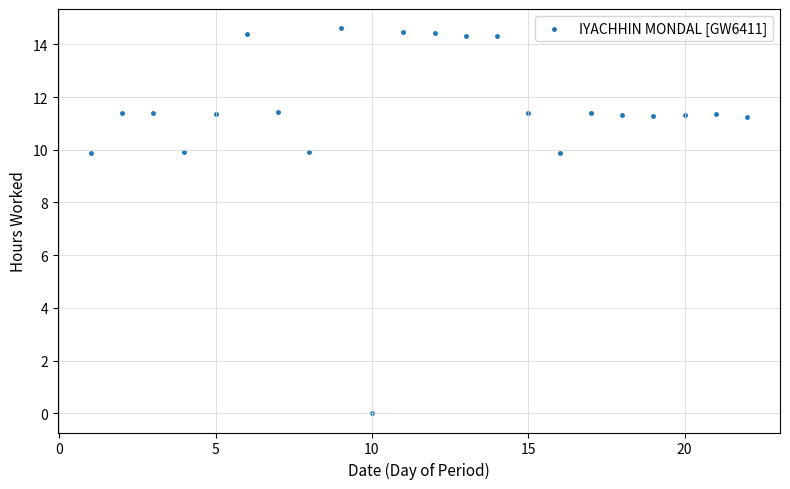

What is the range of X values (max minus min)?

21.0